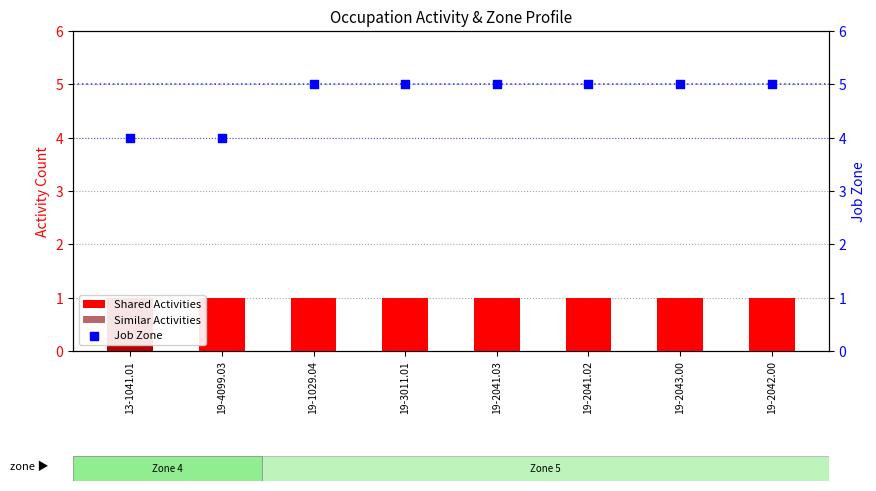

What are all the series names shown in the legend?

Shared Activities, Similar Activities, Job Zone